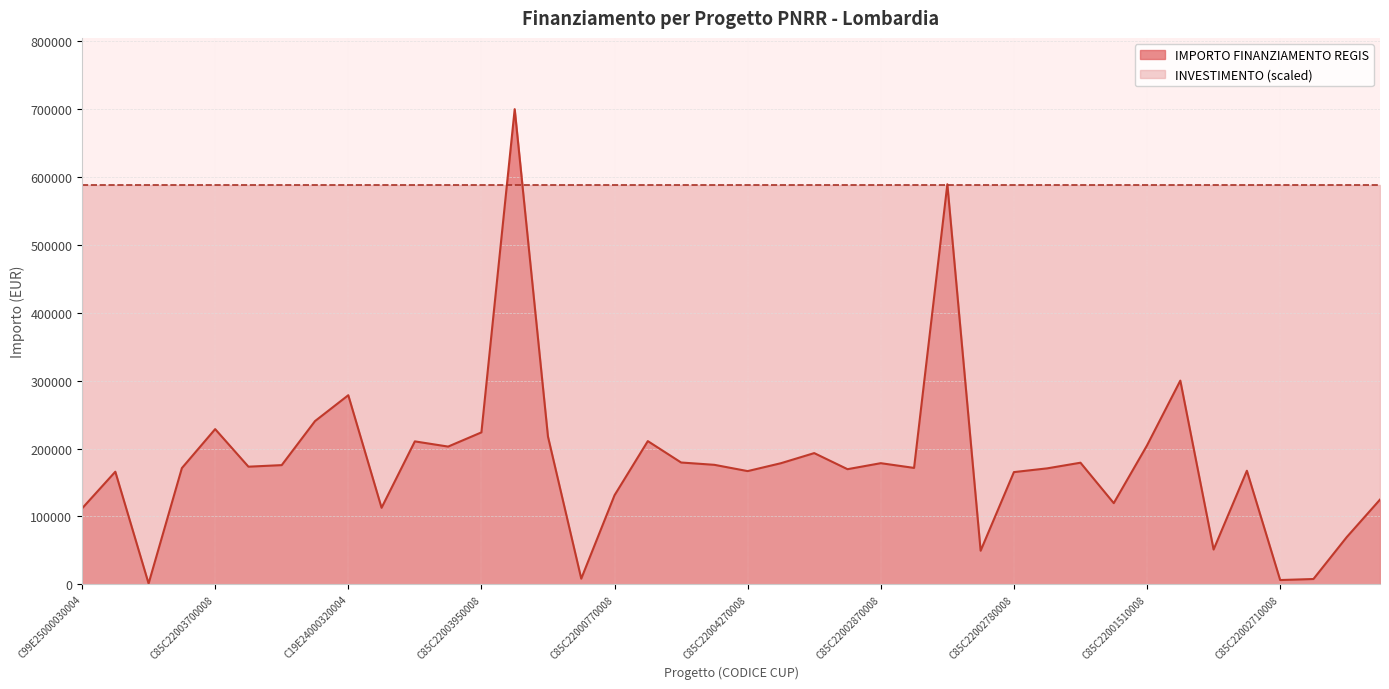

Rank the categories by value from lowest to highest.

C49E25000030004, C85C22002710008, C49E24000140004, C49E24000510004, C85C22004510008, C69E24000370004, C19E24000120004, C99E25000030004, C29E24000390004, C85C22002850008, C85C22000050008, C85C22000770008, C85C22002780008, C19E25000060004, C85C22004270008, C85C22000570008, C85C22001770008, C85C22001380008, C85C22002890008, C85C22004480008, C85C22002560008, C85C22003480008, C85C22000950008, C85C22004610008, C85C22002870008, C85C22002950008, C85C22003970008, C85C22003090008, C85C22003960008, C85C22001510008, C85C22004550008, C85C22004400008, C85C22003840008, C85C22003950008, C85C22003700008, C85C22003690008, C19E24000320004, C99E24000160004, C85C22004490008, C85C22004240008